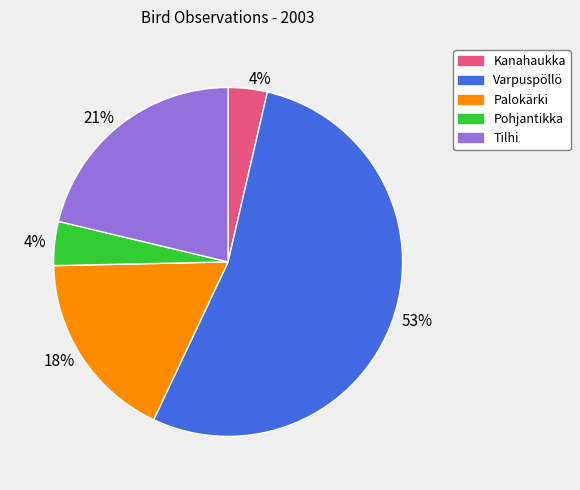

Which category has the biggest portion of the pie?

Varpuspöllö